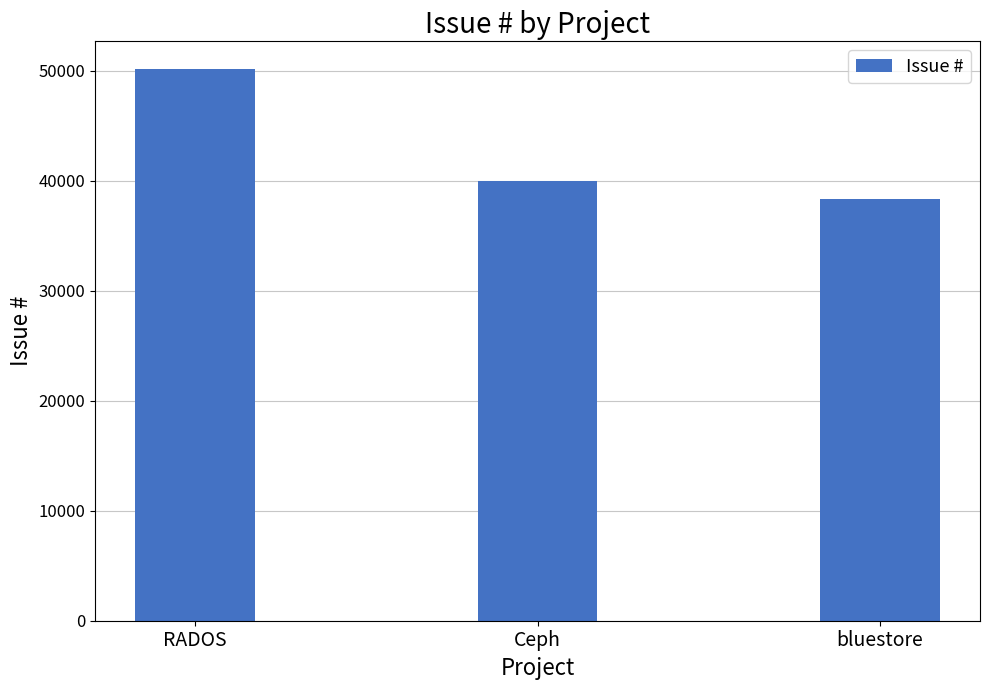

At which category does the chart reach its peak across all series?

RADOS